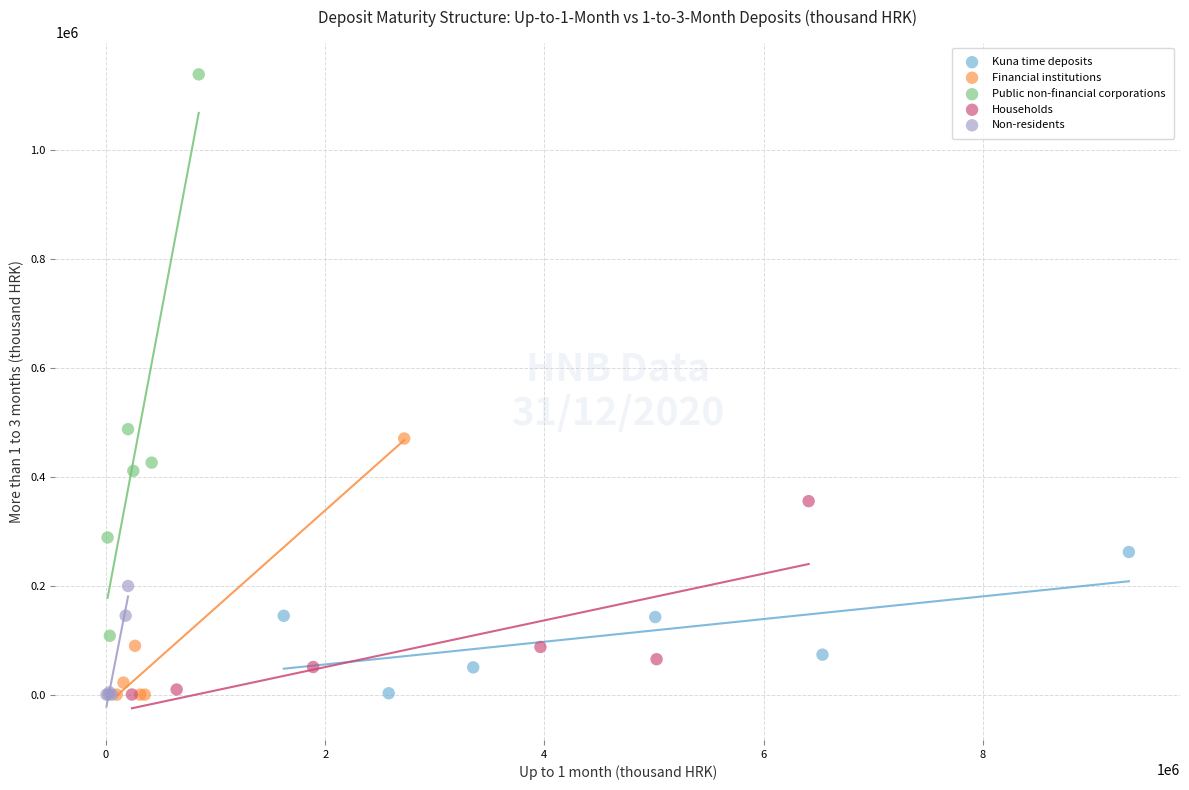

What are all the series names shown in the legend?

Kuna time deposits, Financial institutions, Public non-financial corporations, Households, Non-residents